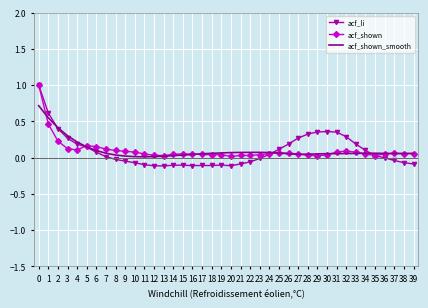

Which series has the widest spread of values?

acf_li